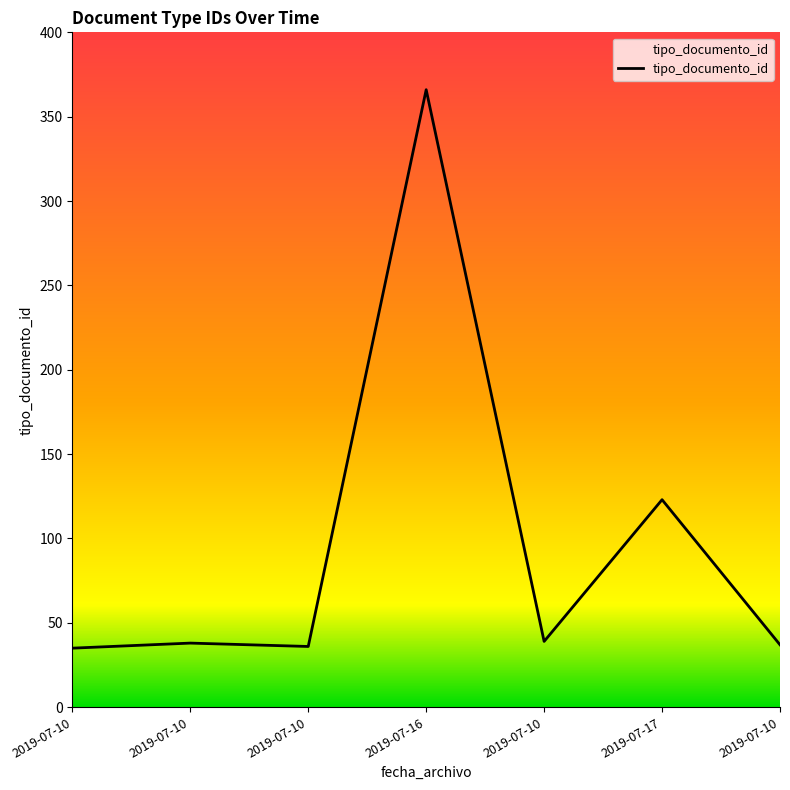

Is this an area chart (filled region under the line)?

Yes